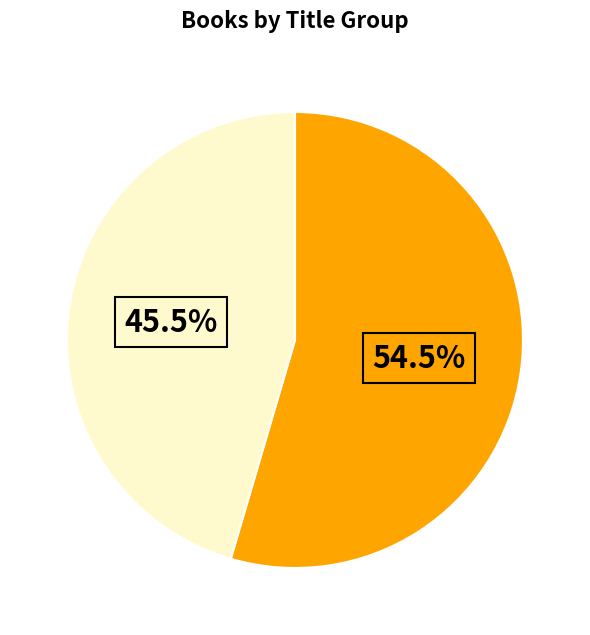

Does any single category account for the majority?

Yes